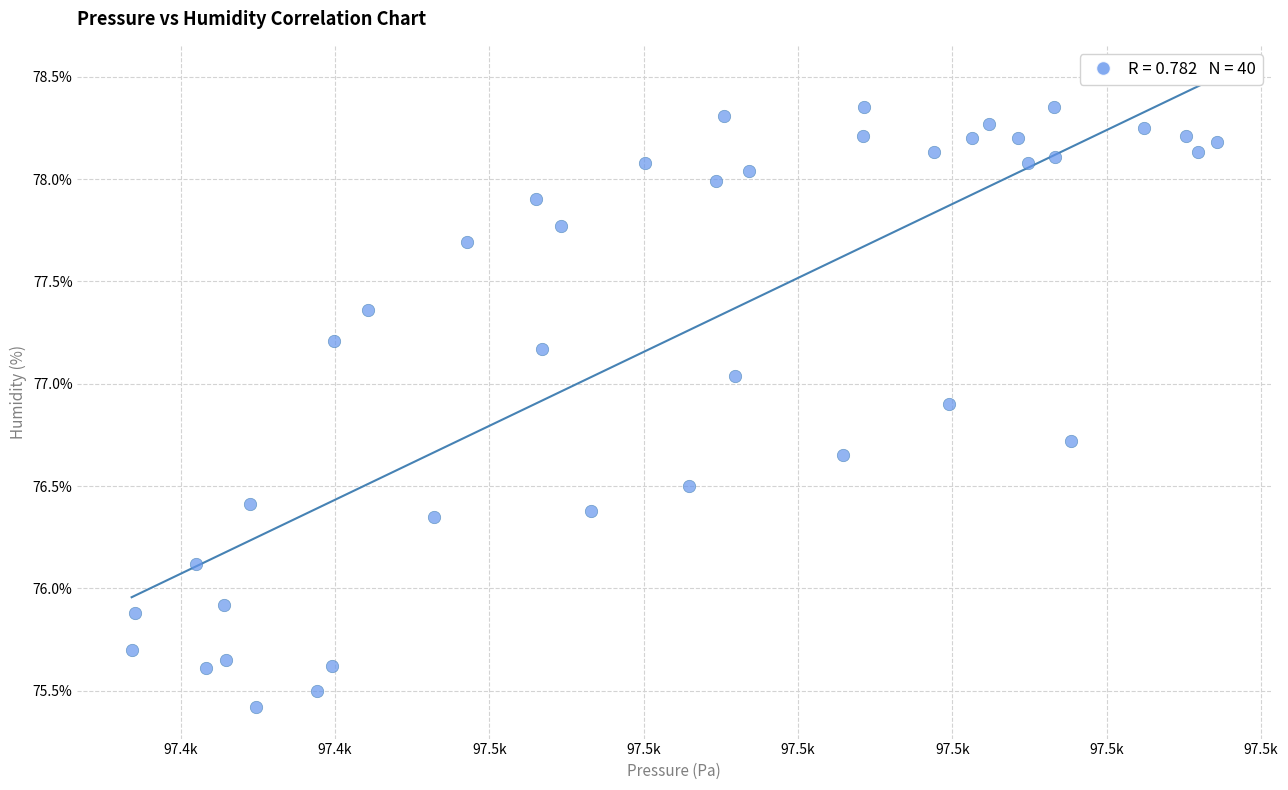

What is the range of Y values (max minus min)?

2.9